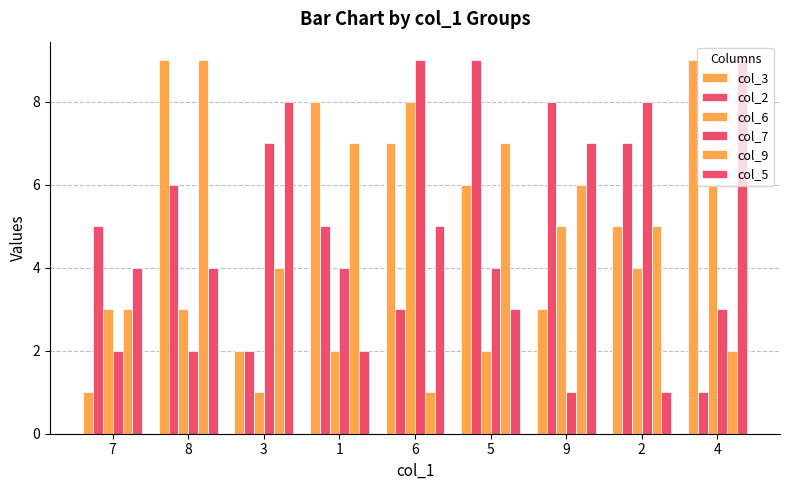

What is the sum of all col_9 values?

44